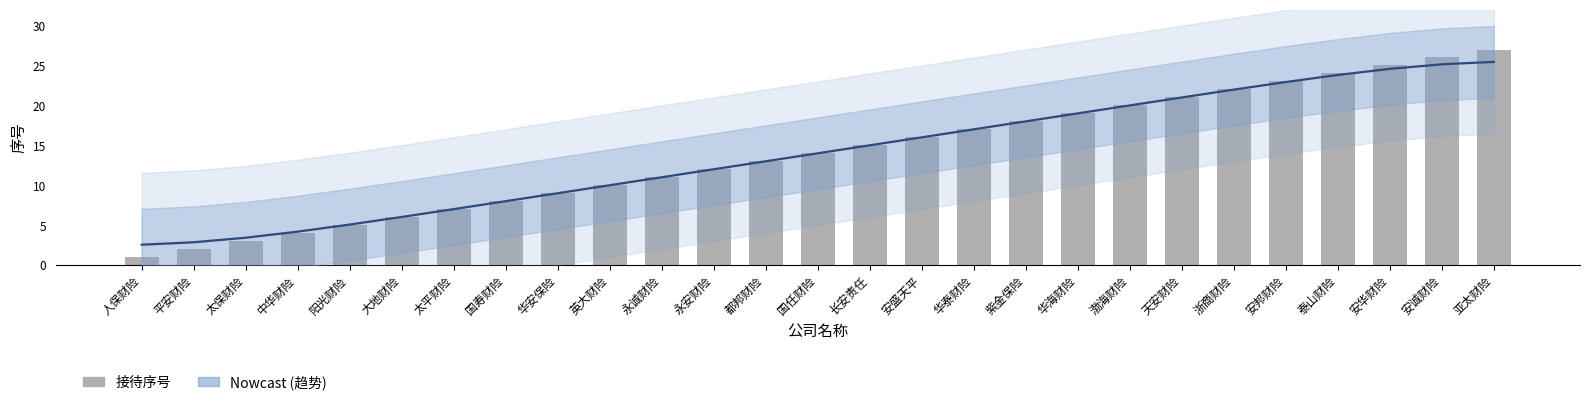

What is the value of the 2nd bar from the left?

2